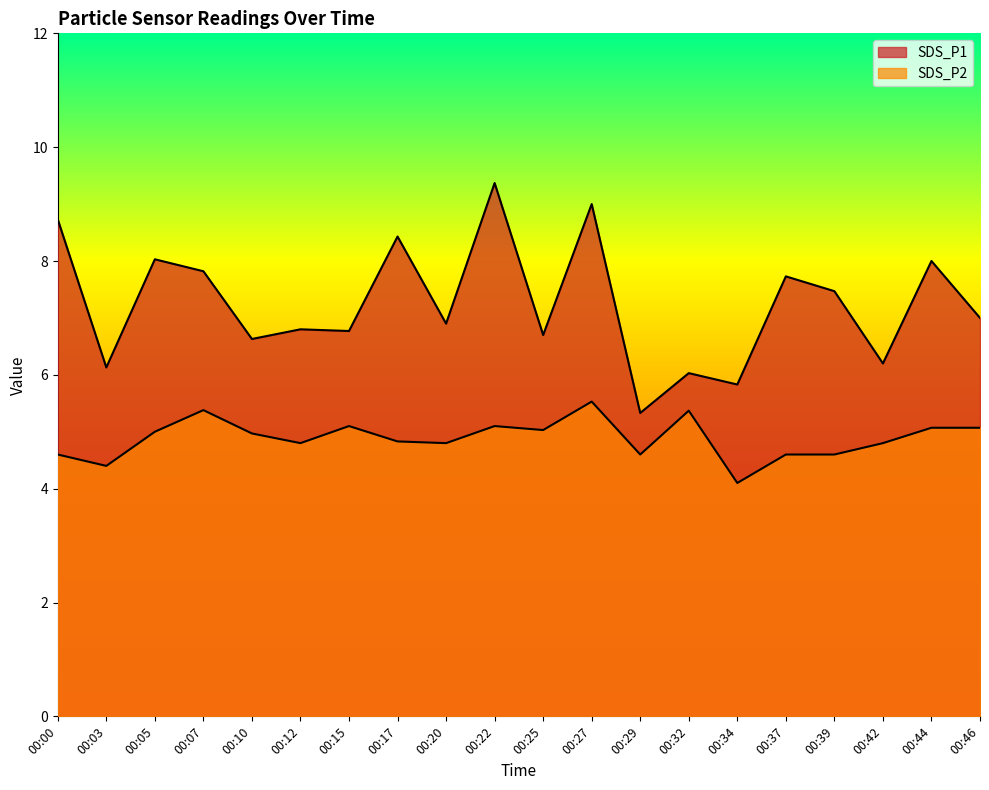

In SDS_P2, how many points are lower than both neighbors (excluding endpoints)?

6